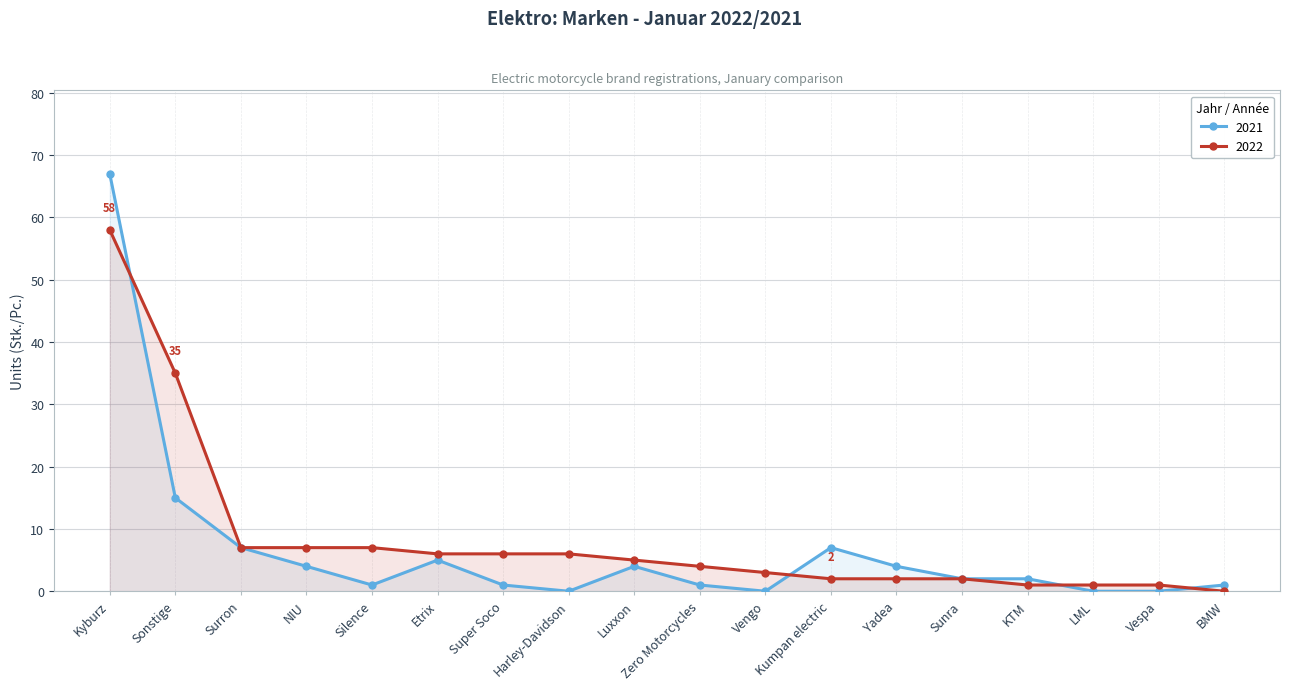

At which category does the chart reach its peak across all series?

Kyburz